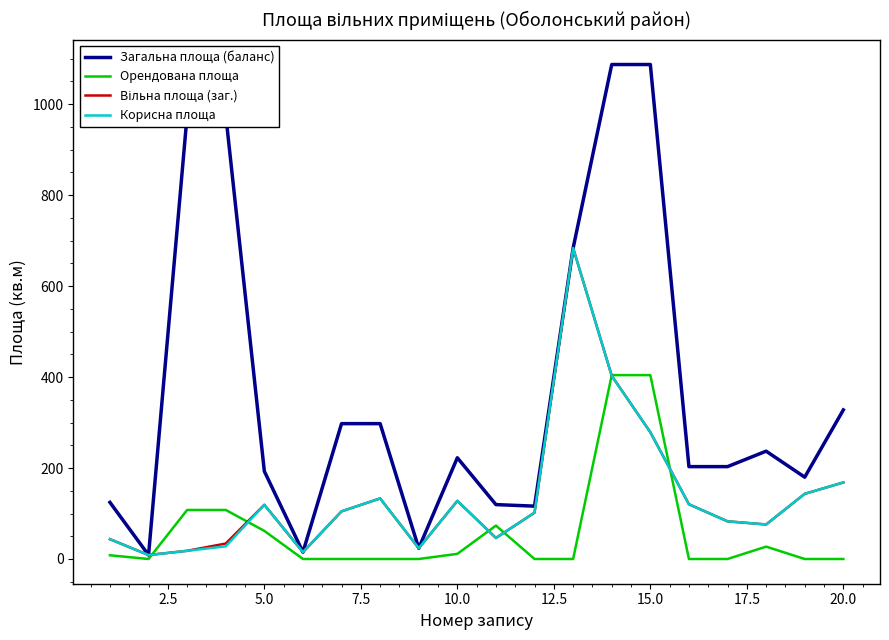

Which series has the largest range (max minus min)?

Загальна площа (баланс)